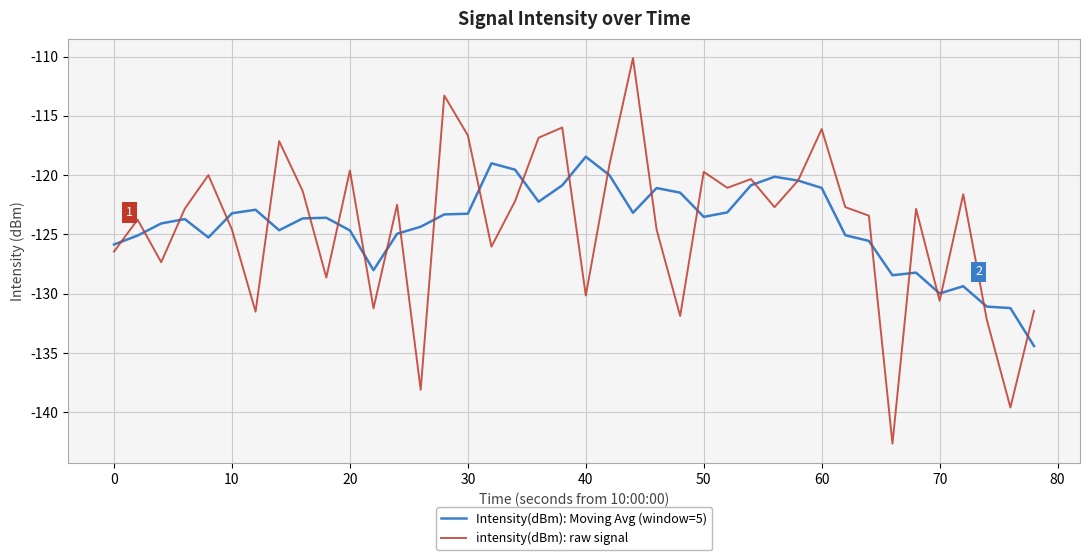

Which series has the widest spread of values?

intensity(dBm): raw signal